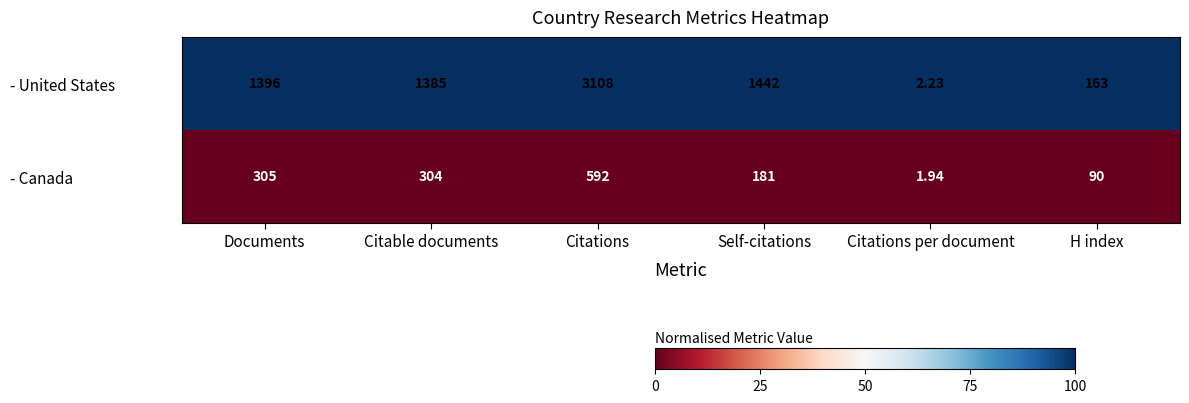

At which label does - United States reach its peak?

Citations